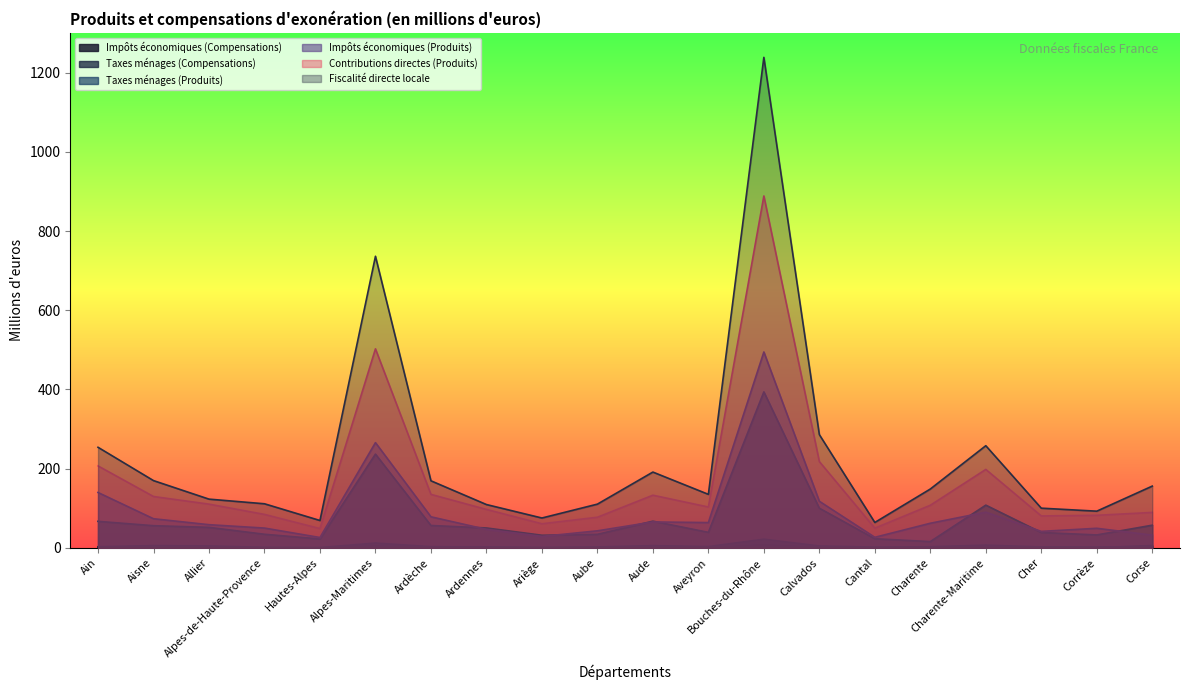

What are all the series names shown in the legend?

Taxes ménages (Produits), Impôts économiques (Produits), Contributions directes (Produits), Taxes ménages (Compensations), Impôts économiques (Compensations), Fiscalité directe locale